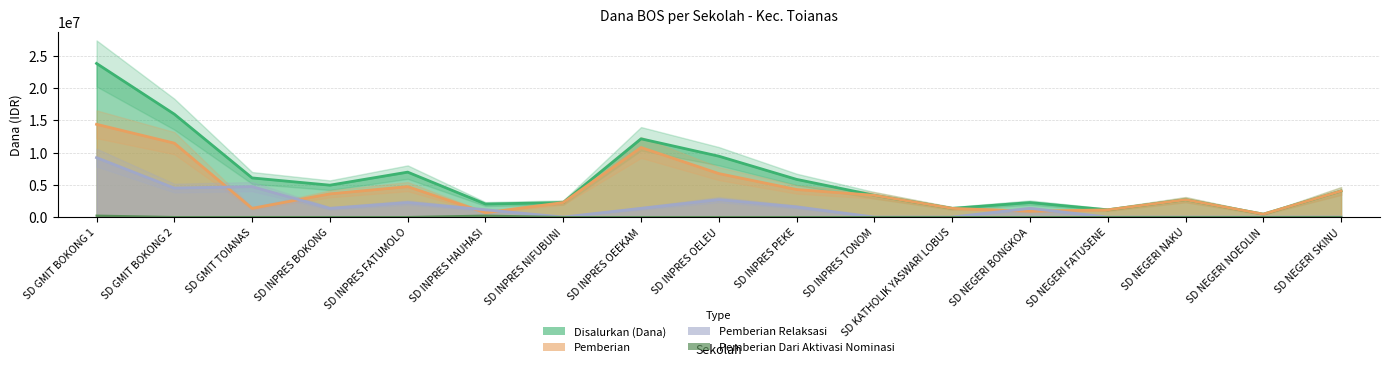

What is the sum of all Pemberian values?

74250000